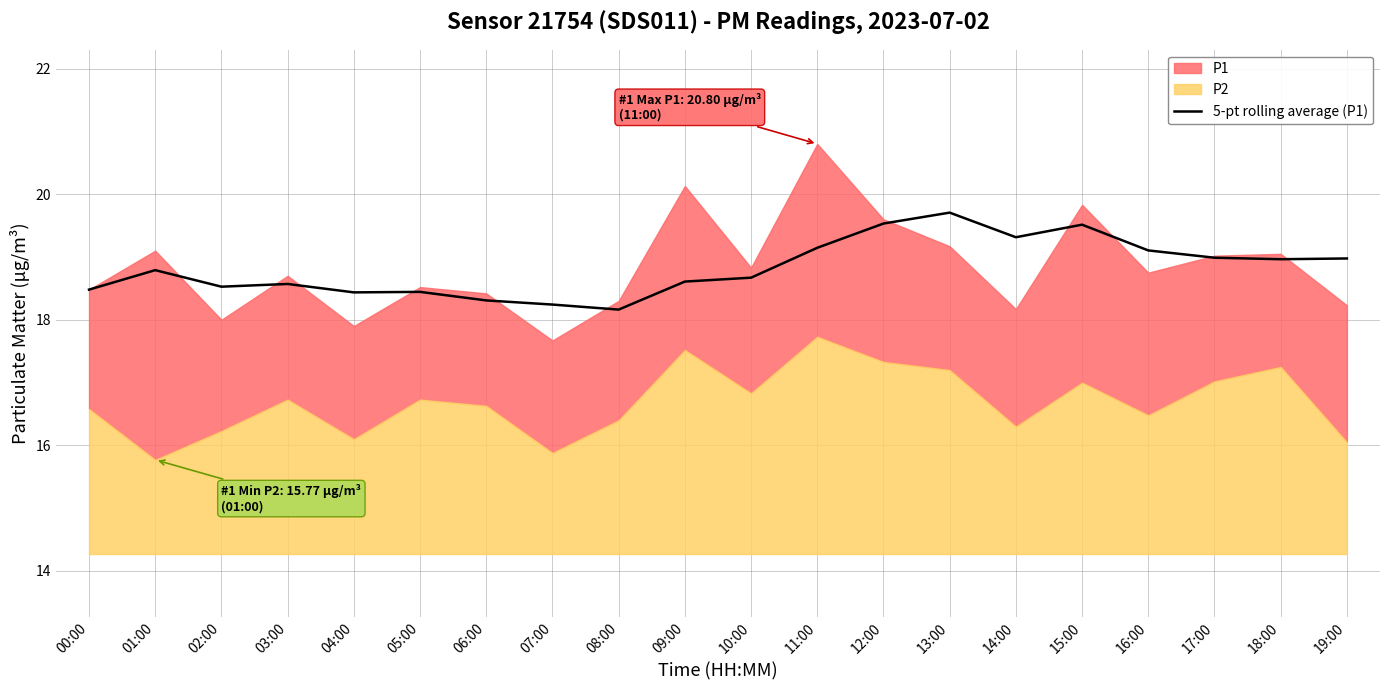

What is the difference between the values at 05:00 and 17:00?

0.5